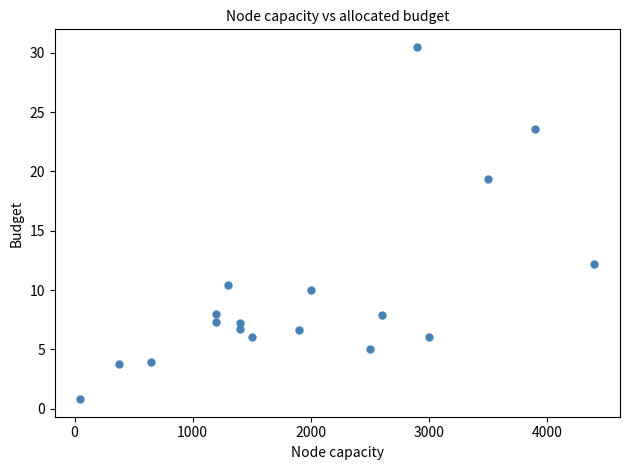

What Y value in the scatter plot is closest to 15?

12.2